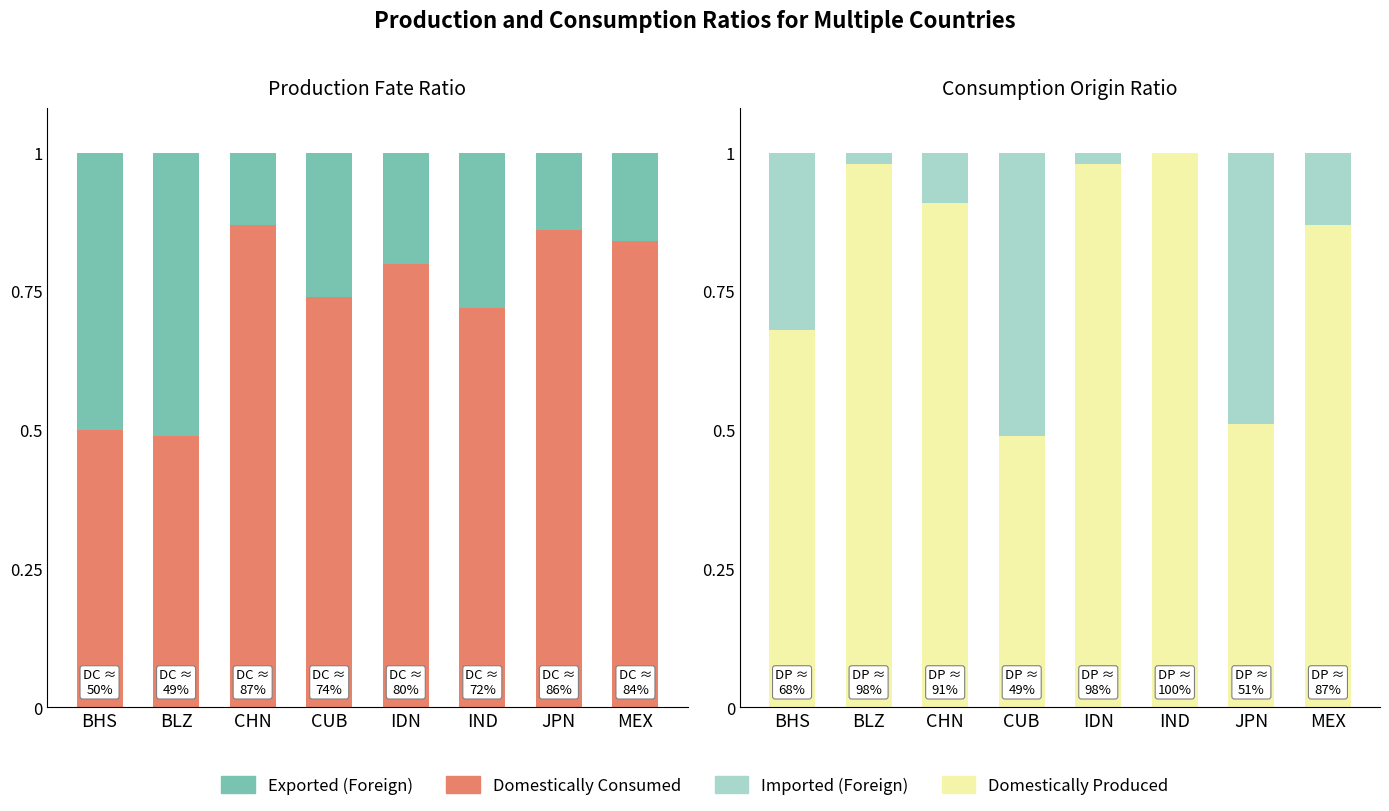

Is the value of Domestically Produced at JPN greater than the value of Imported (Foreign) at JPN?

Yes